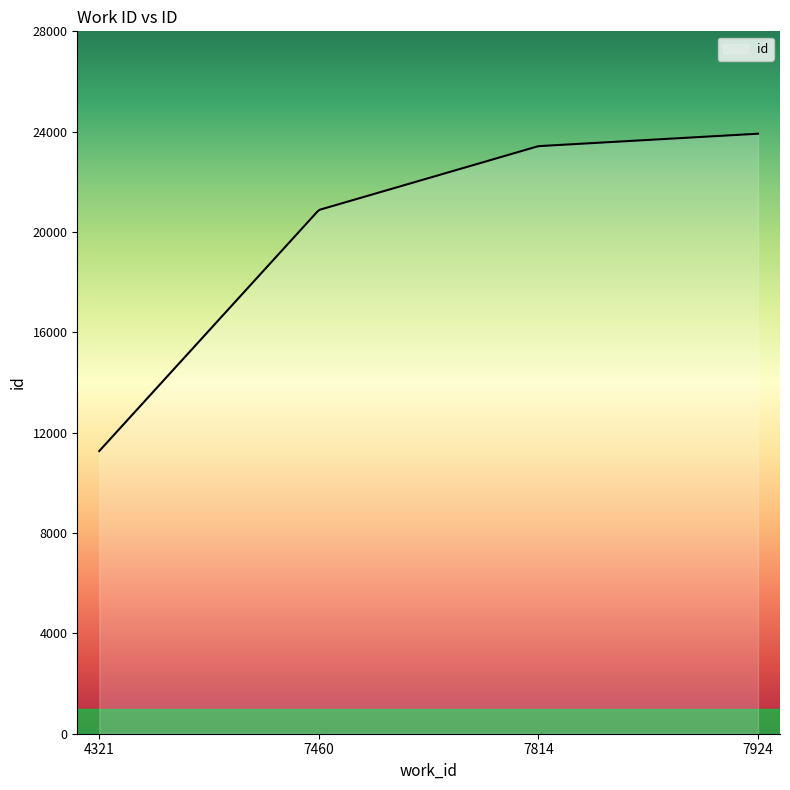

What is the maximum value shown in the chart?

23919.0